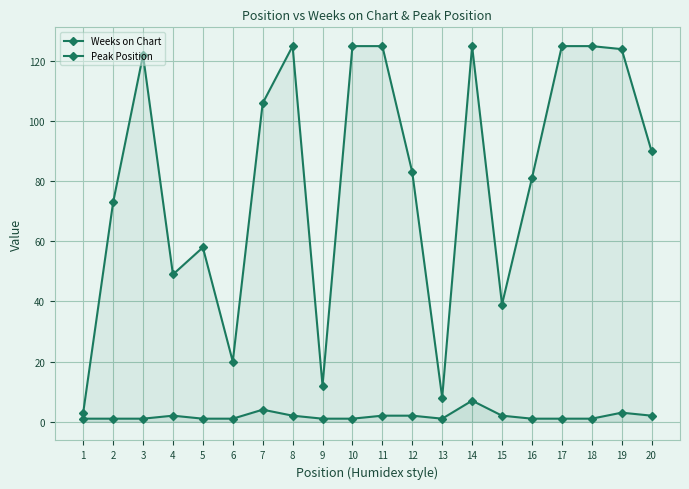

True or false: Peak Position and Weeks on Chart intersect in this chart.

False